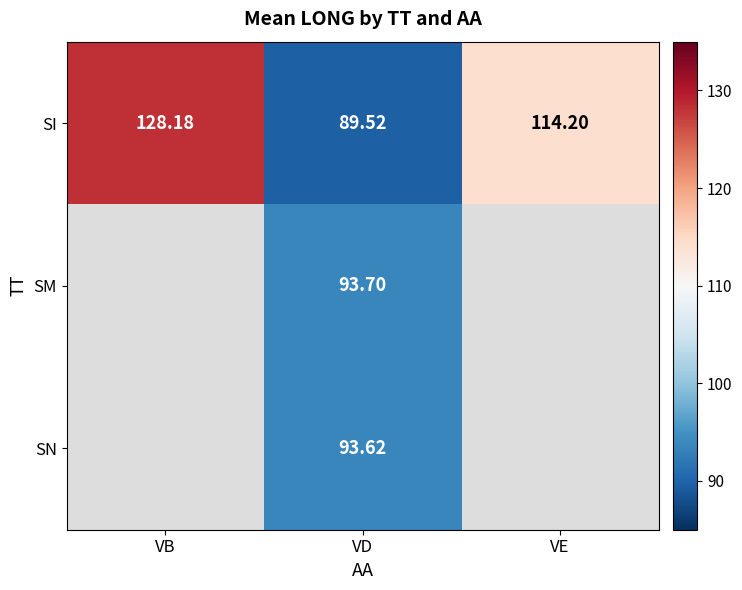

How many data points in SI are above 114?

2